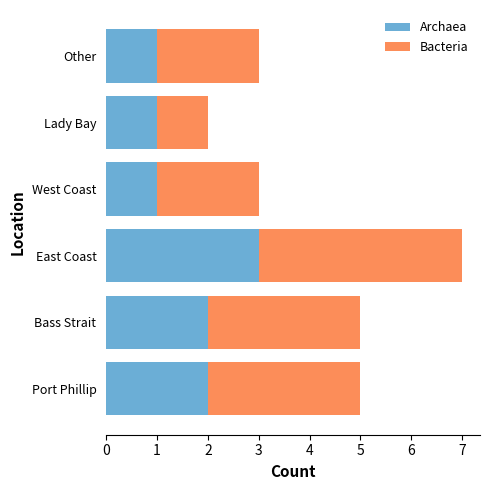

The value of Archaea at West Coast is 1. True or false?

True